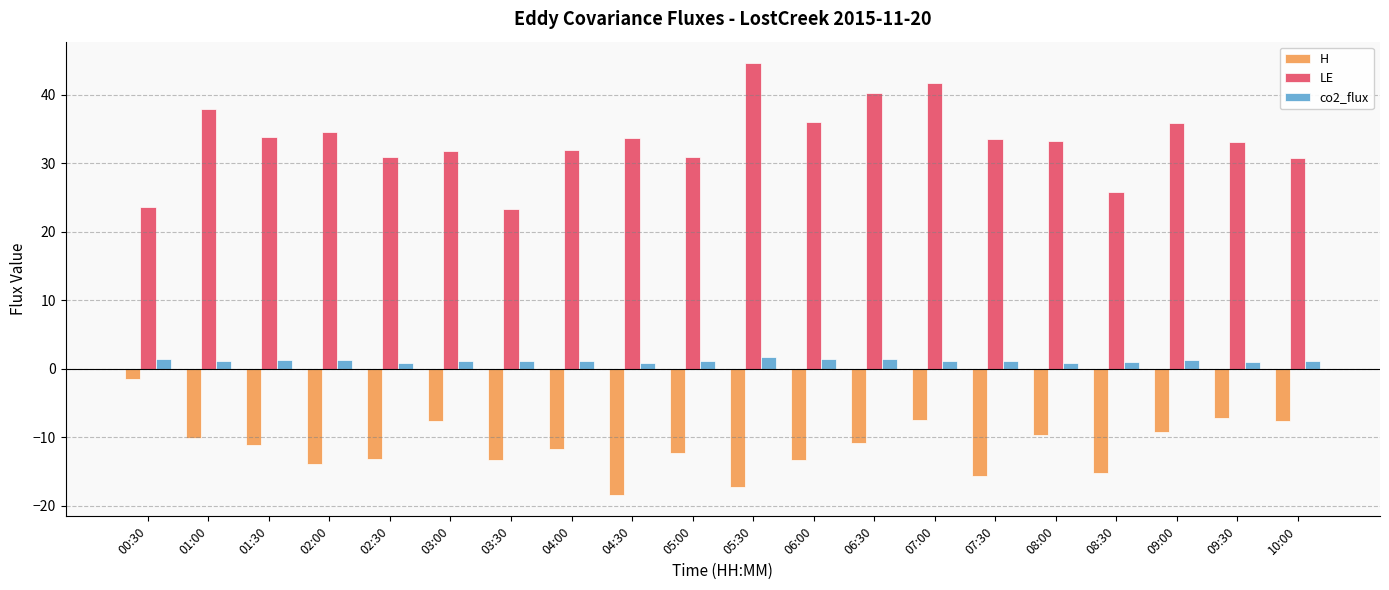

Count the number of data series in this chart.

3